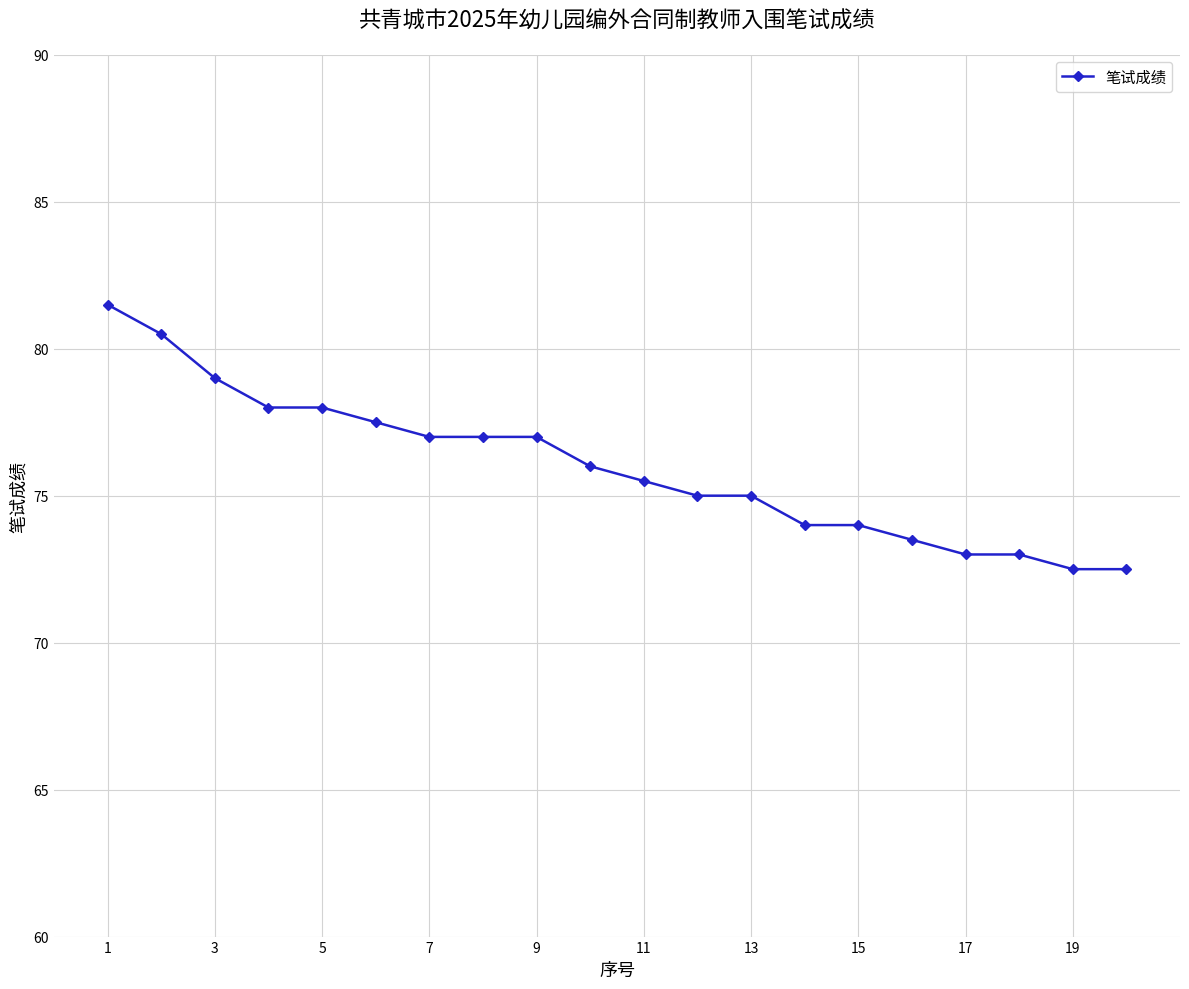

What is the minimum value shown in the chart?

72.5